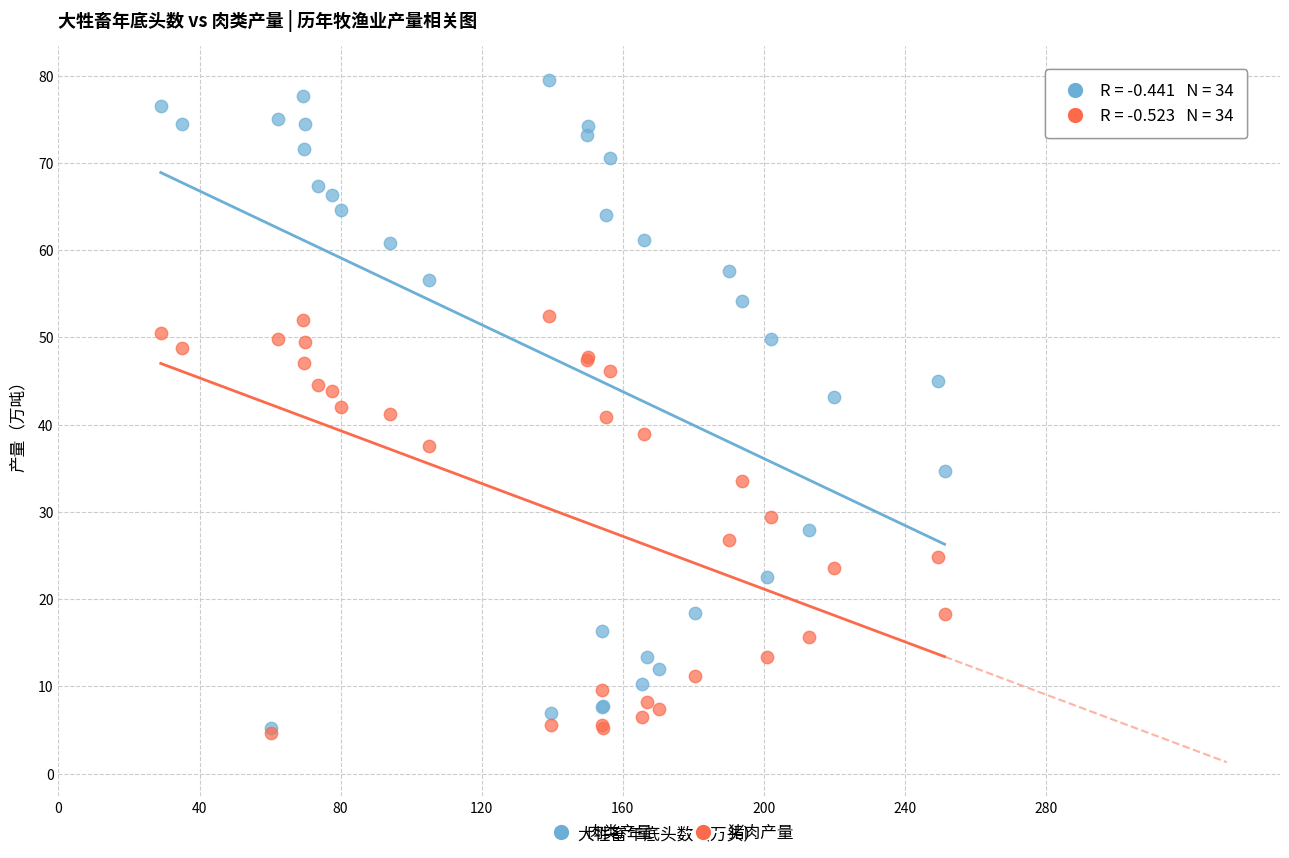

What are all the series names shown in the legend?

肉类产量, 猪肉产量